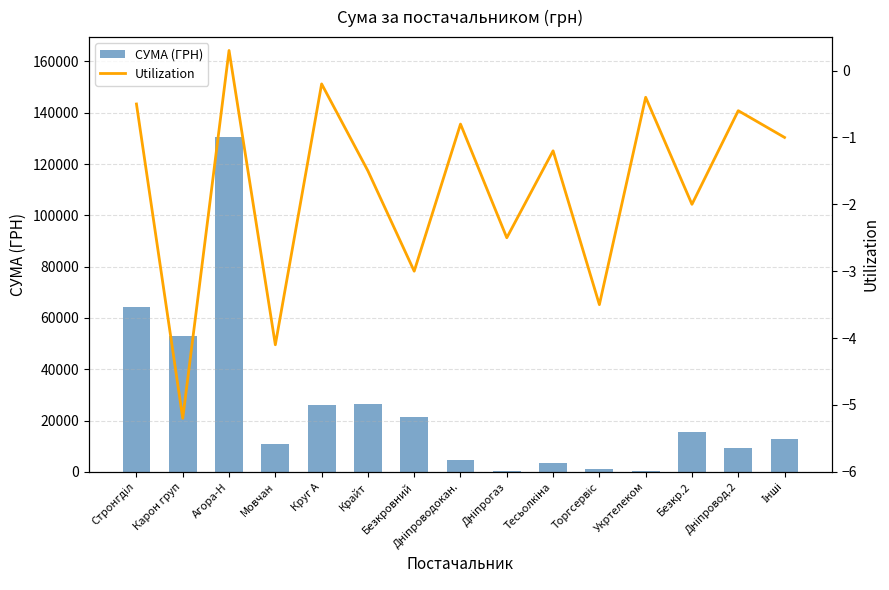

What is the smallest value displayed?

-5.2